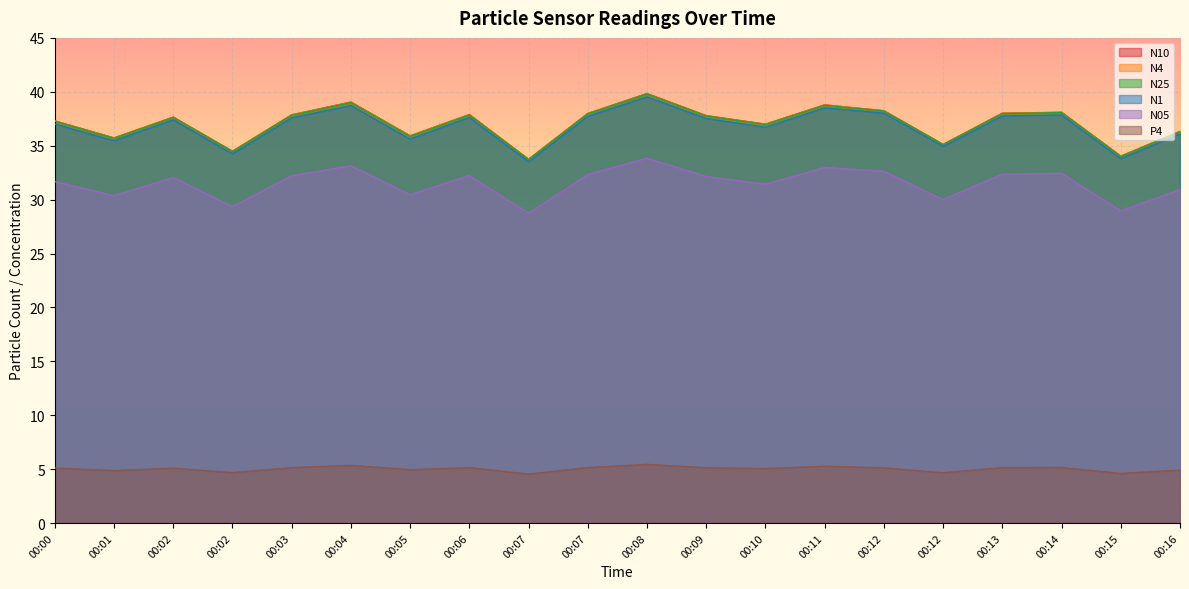

Does the chart display data point markers on the line(s)?

No